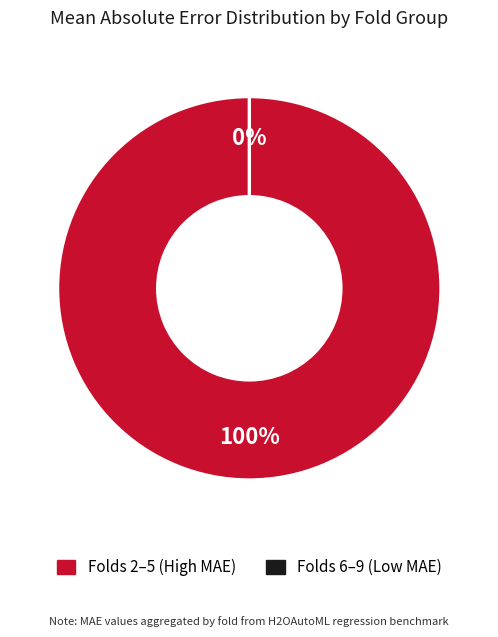

Combined, do 5 and 4 account for over 50%?

Yes